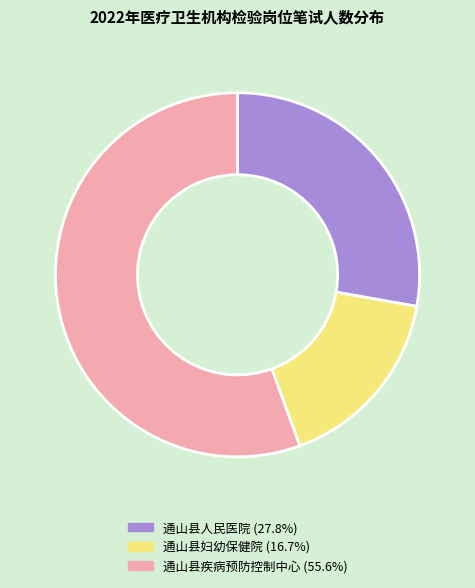

Is the sum of 通山县妇幼保健院 (16.7%) and 通山县疾病预防控制中心 (55.6%) greater than half?

Yes